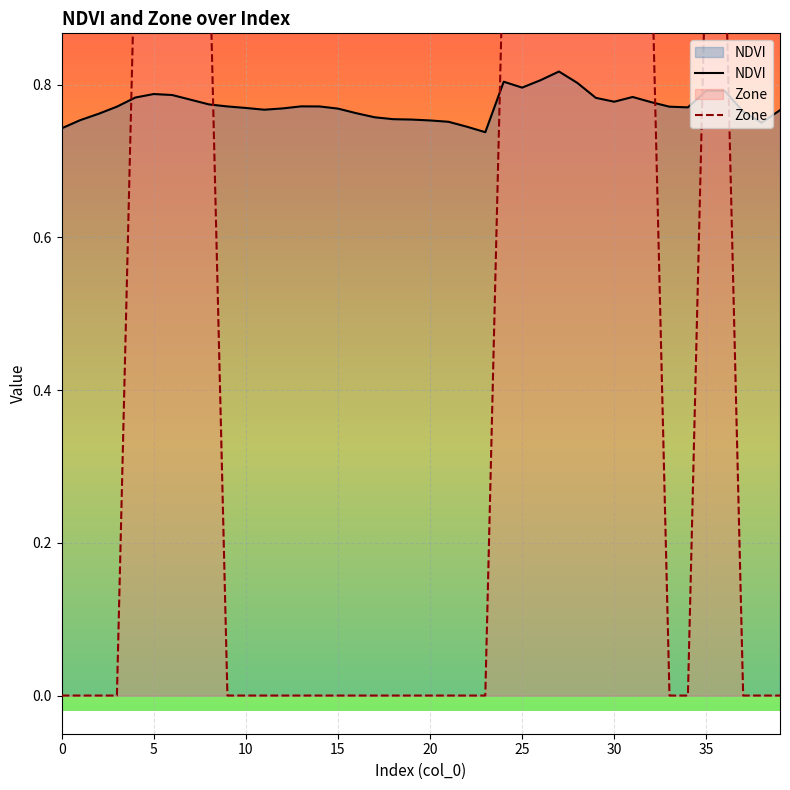

The NDVI series shows 0.8 at 32. True or false?

True